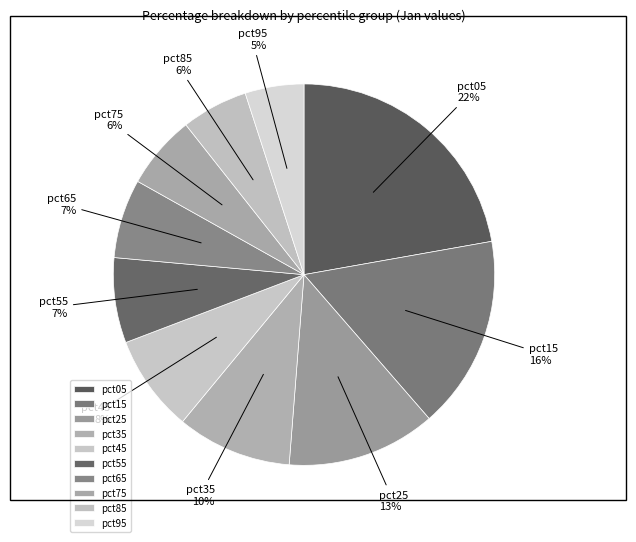

What is the ratio of the value at pct85 to the value at pct05?

0.3